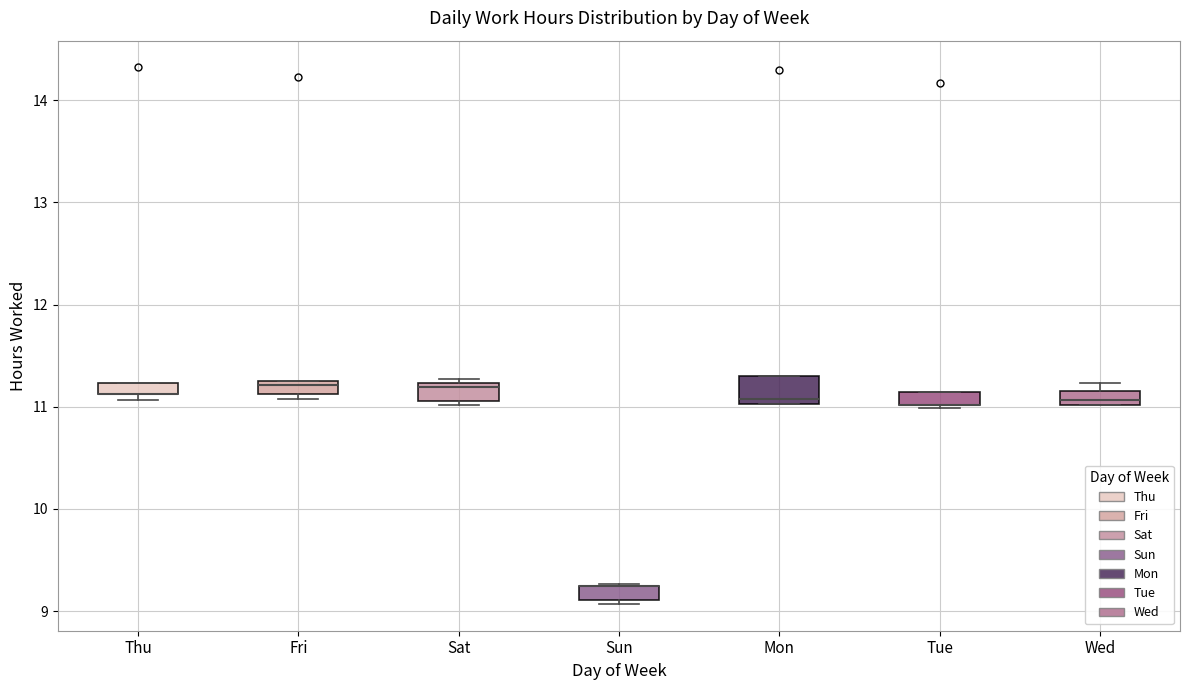

Which box is the tallest, from its lower edge to its upper edge?

Mon